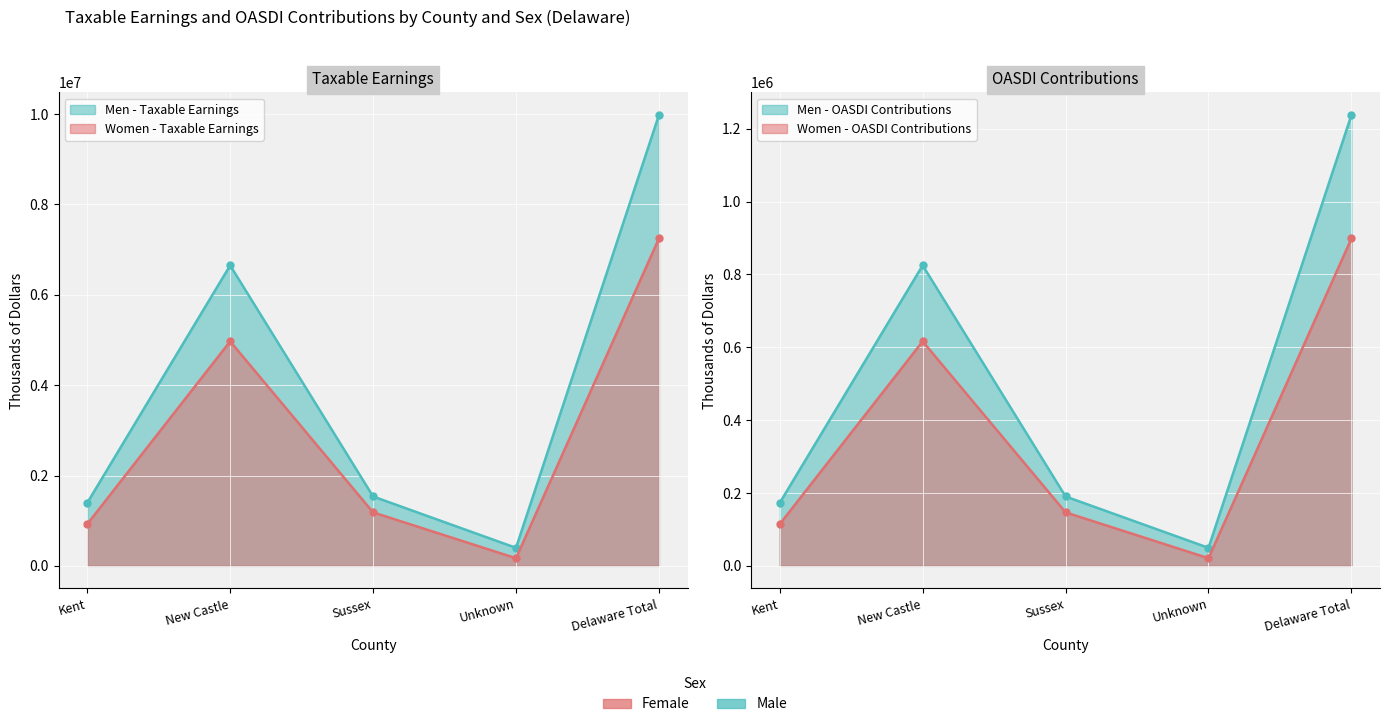

What is the sum of all Women - Taxable Earnings values?

14494016